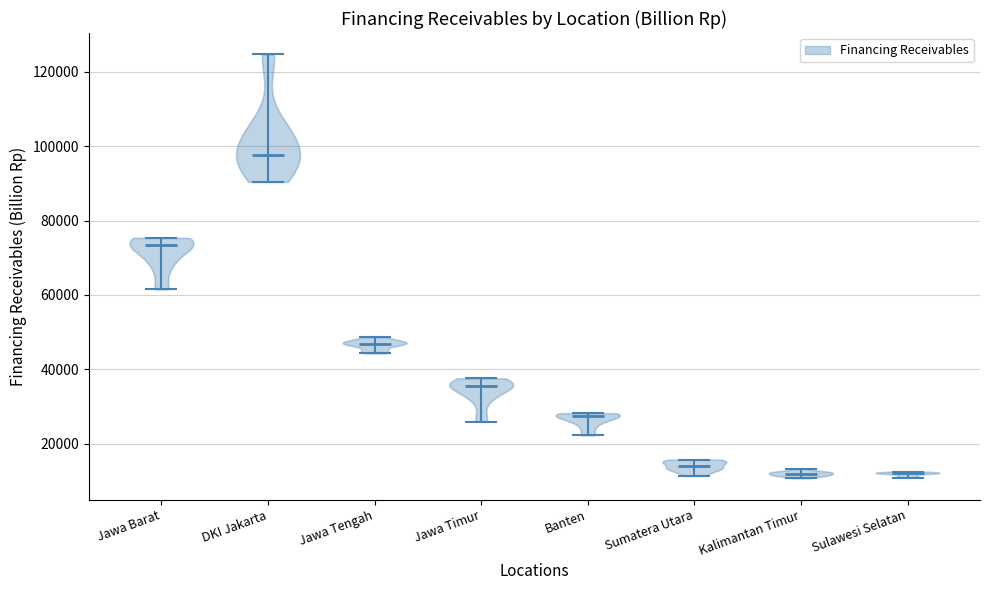

Reading left to right, read every violin against the y-axis: where its median line is, and the lowest and highest points it reaches. The values are not printed on the chart, so give them approximately, as read against the axis.

Jawa Barat: median line 74000, lowest point 62000, highest point 76000
DKI Jakarta: median line 98000, lowest point 90000, highest point 124000
Jawa Tengah: median line 46000, lowest point 44000, highest point 48000
Jawa Timur: median line 36000, lowest point 26000, highest point 38000
Banten: median line 28000, lowest point 22000, highest point 28000
Sumatera Utara: median line 14000, lowest point 12000, highest point 16000
Kalimantan Timur: median line 12000, lowest point 10000, highest point 14000
Sulawesi Selatan: median line 12000, lowest point 10000, highest point 12000